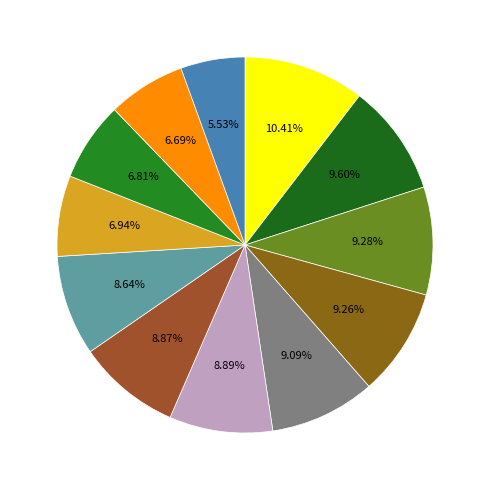

To the nearest percent, what is the difference between the largest and smallest slice percentages?

5%